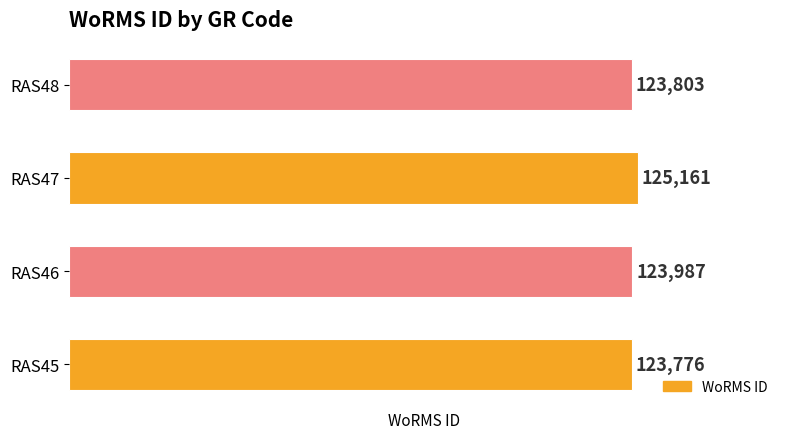

The value at RAS46 is 71987. True or false?

False